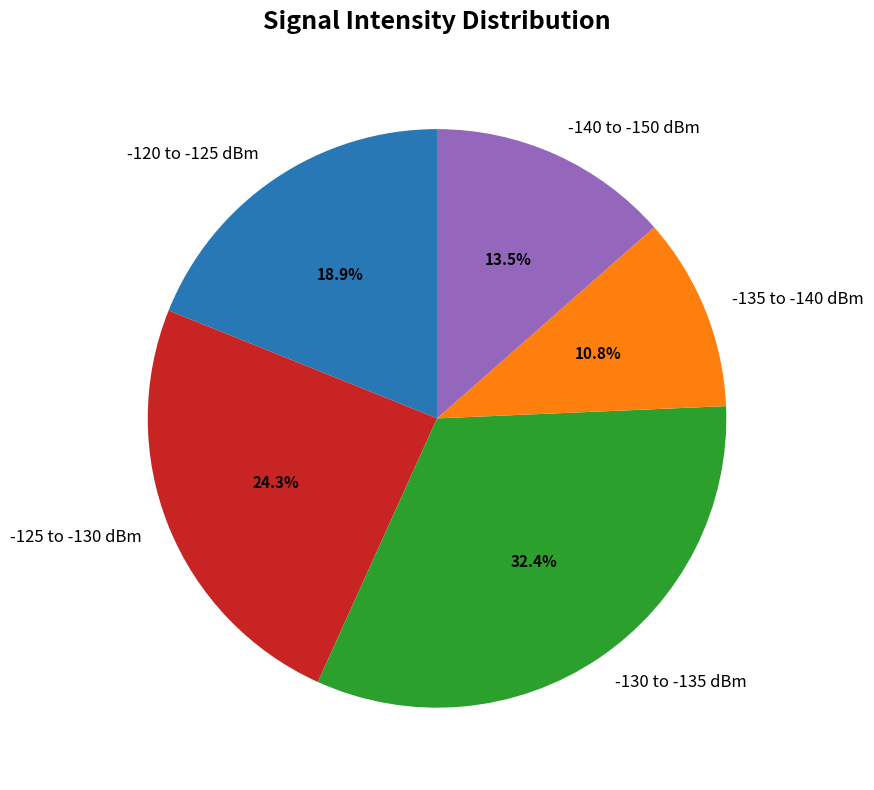

Is there a majority slice in this chart?

No